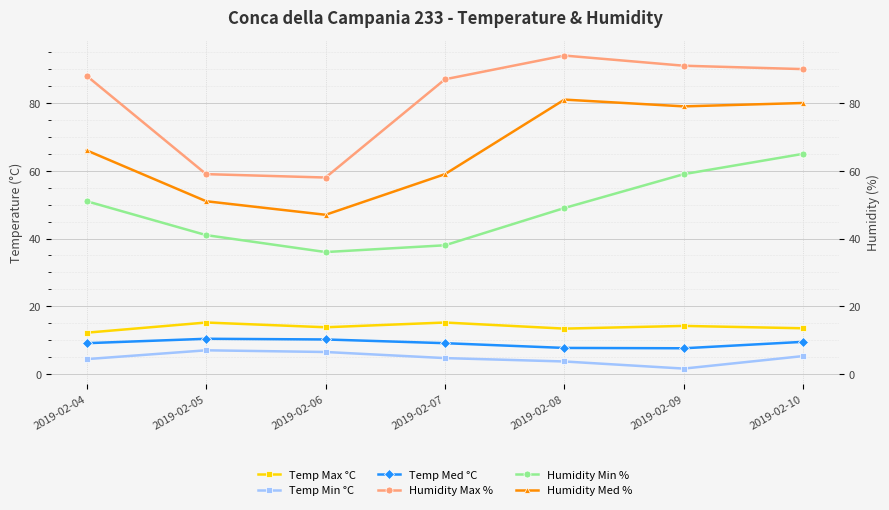

How many lines are shown in the chart?

6